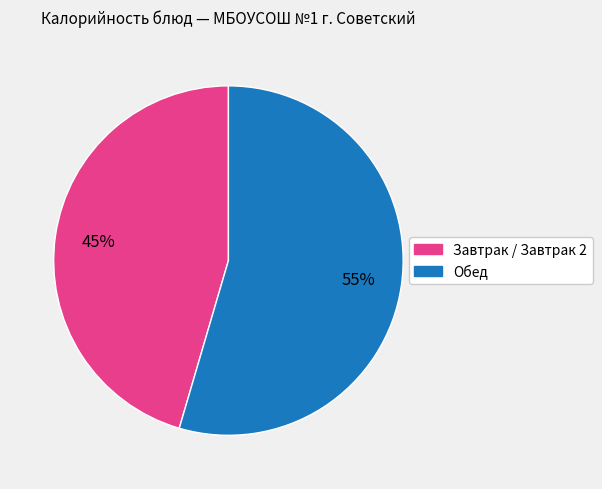

Does any single category account for the majority?

Yes